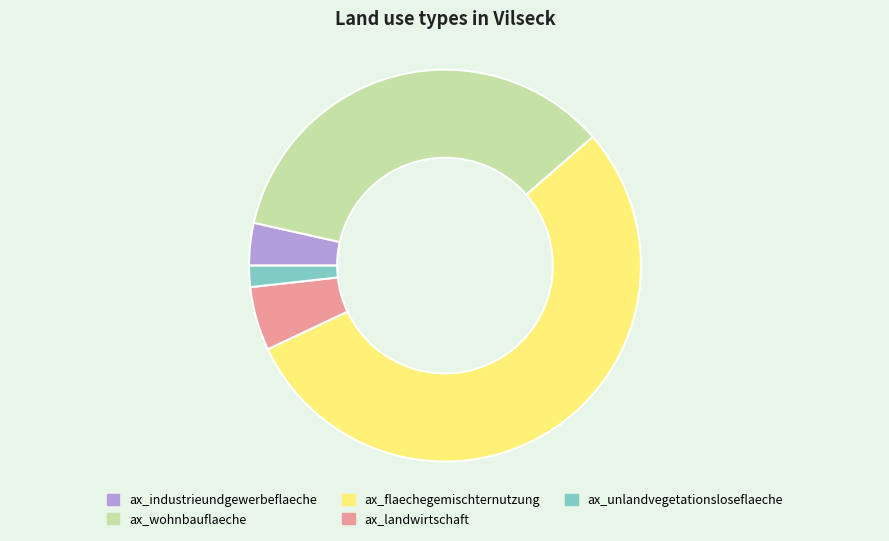

Which category accounts for the majority?

ax_flaechegemischternutzung